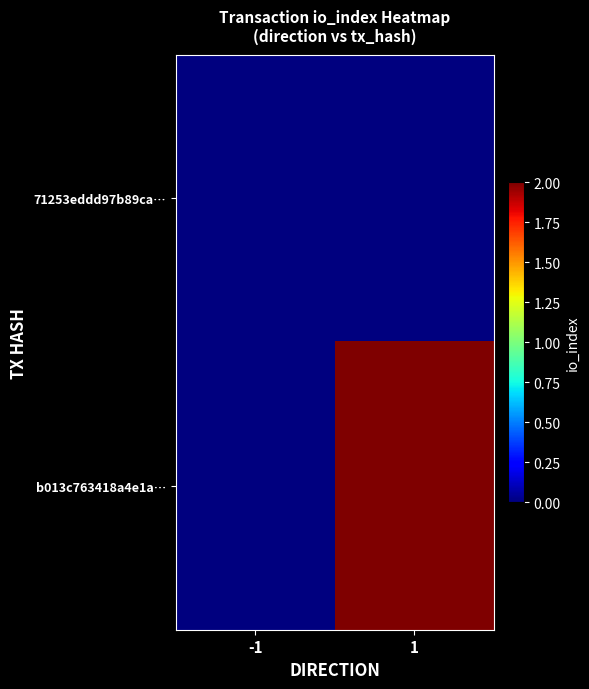

At which category is the sum across all series the highest?

1